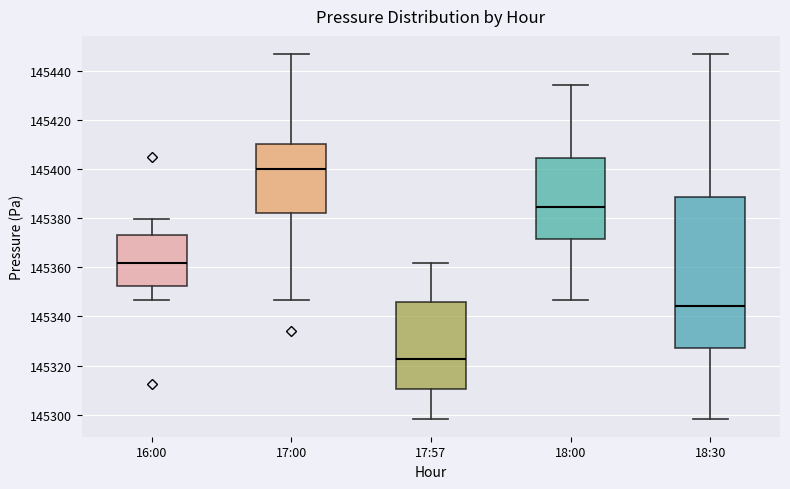

Comparing the boxes themselves (not the whiskers), which one is the tallest?

18:30